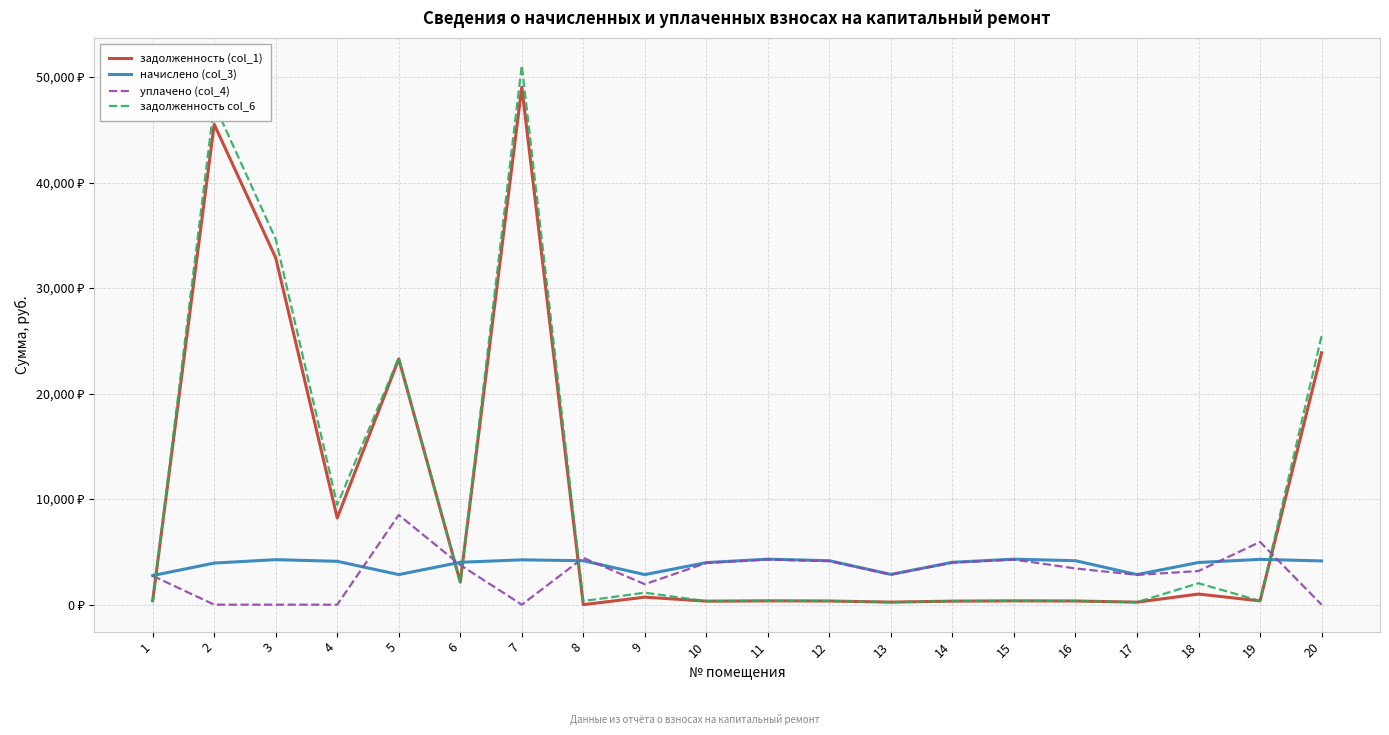

Between which two adjacent categories do начислено (col_3) and уплачено (col_4) first intersect?

4 and 5